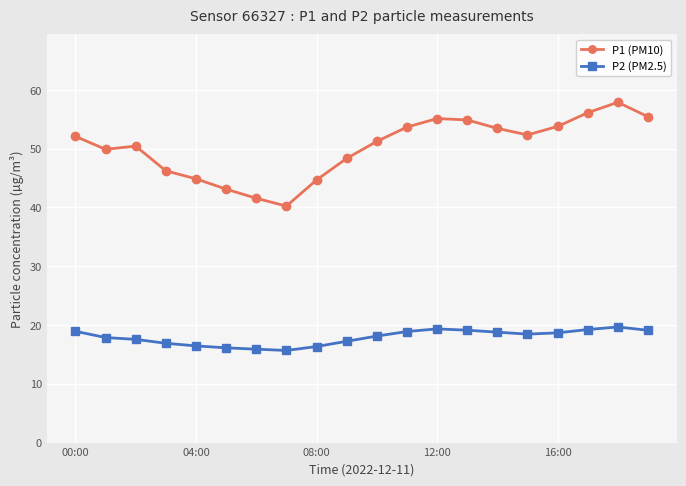

Which series has the largest total across all categories?

P1 (PM10)